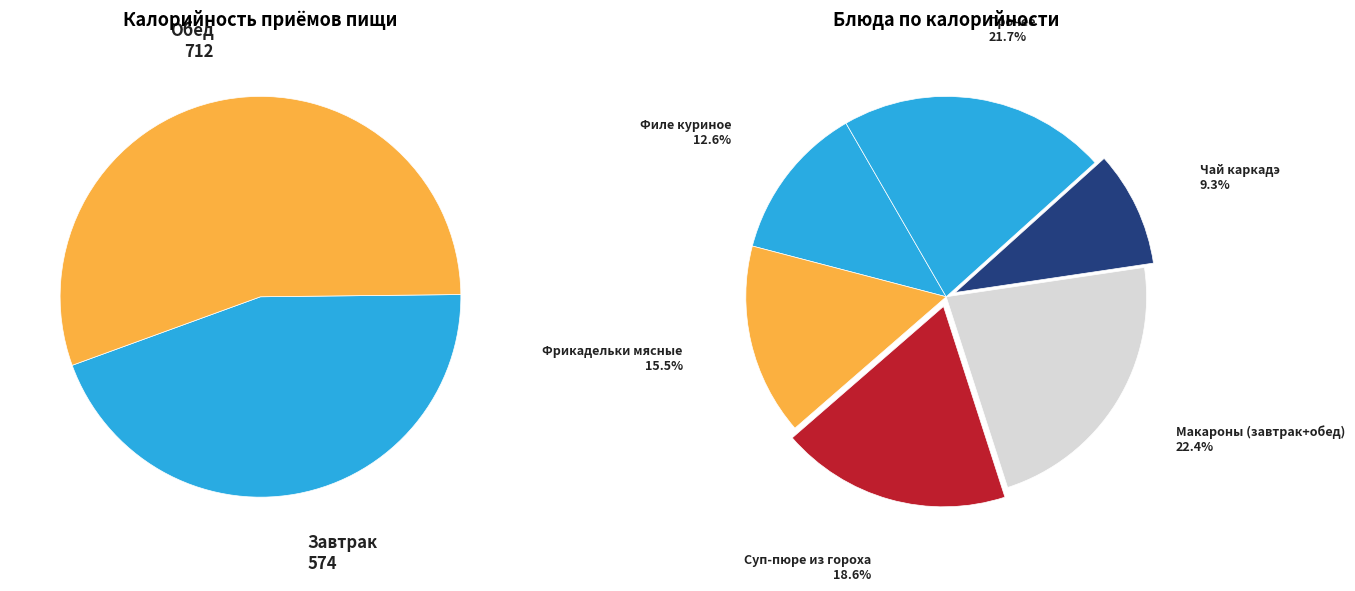

Is there a majority slice in this chart?

No